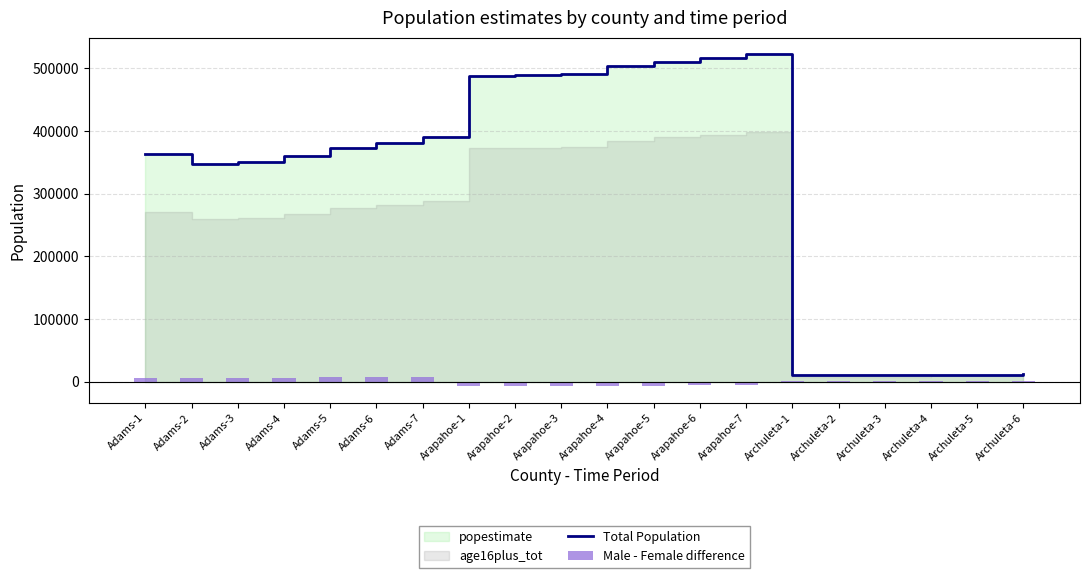

What is the approximate value of Total Population at Adams-5, to the nearest 10?

372920